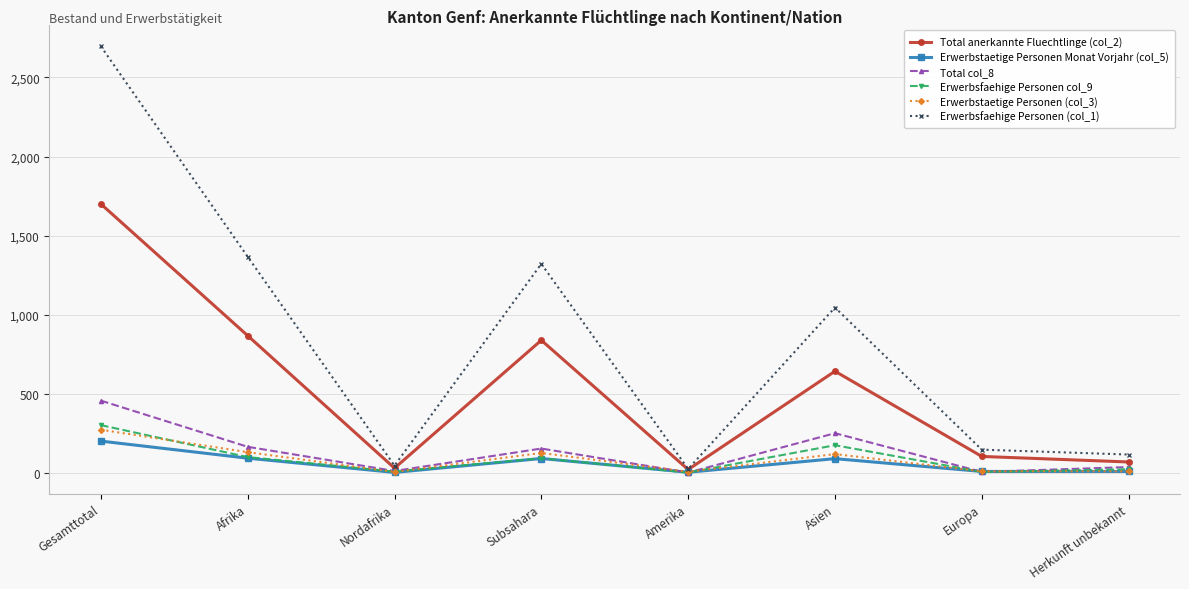

What is the minimum value for Erwerbsfaehige Personen (col_1)?

24